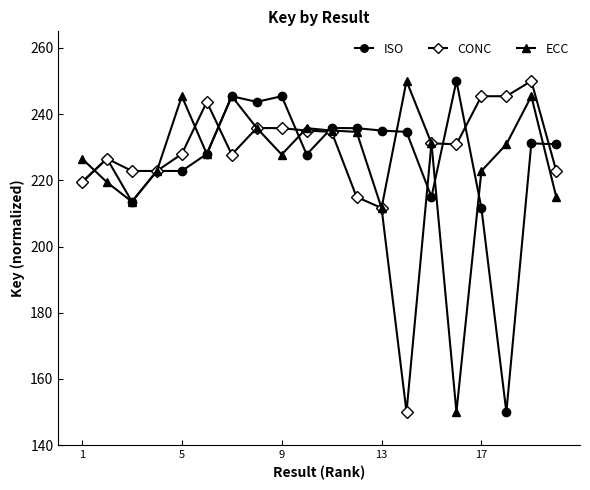

What is the difference between the maximum and second lowest values in the ISO series?

38.4